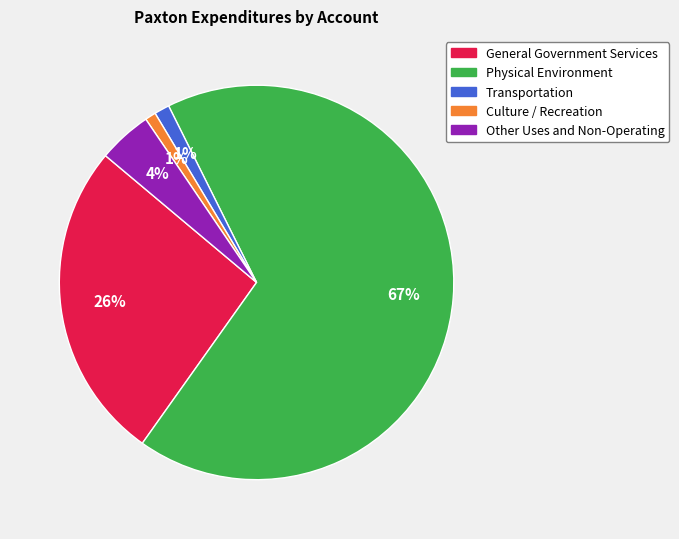

The General Government Services slice represents 38% of the pie. True or false?

False